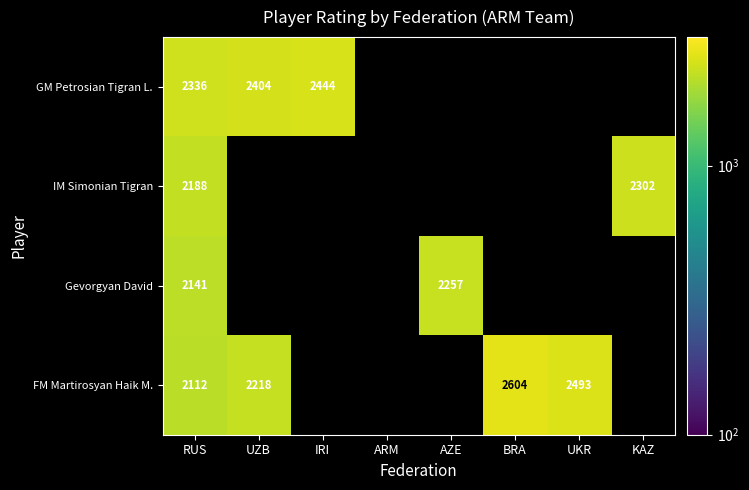

True or false: Gevorgyan David has a value of 2141 at RUS.

True